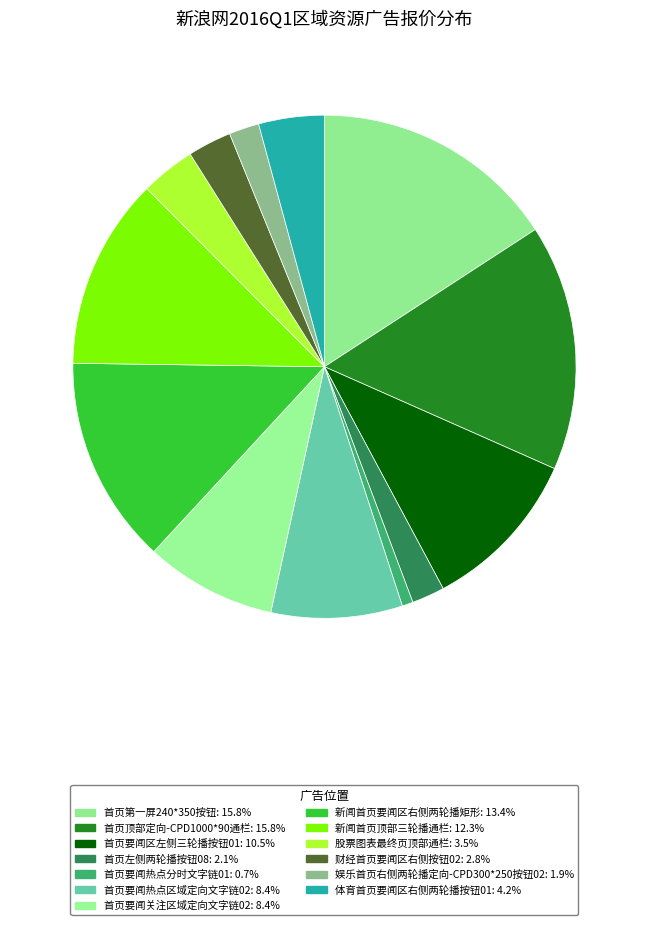

What is the ratio of the value at 财经首页要闻区右侧按钮02 to the value at 首页顶部定向-CPD1000*90通栏?

0.2